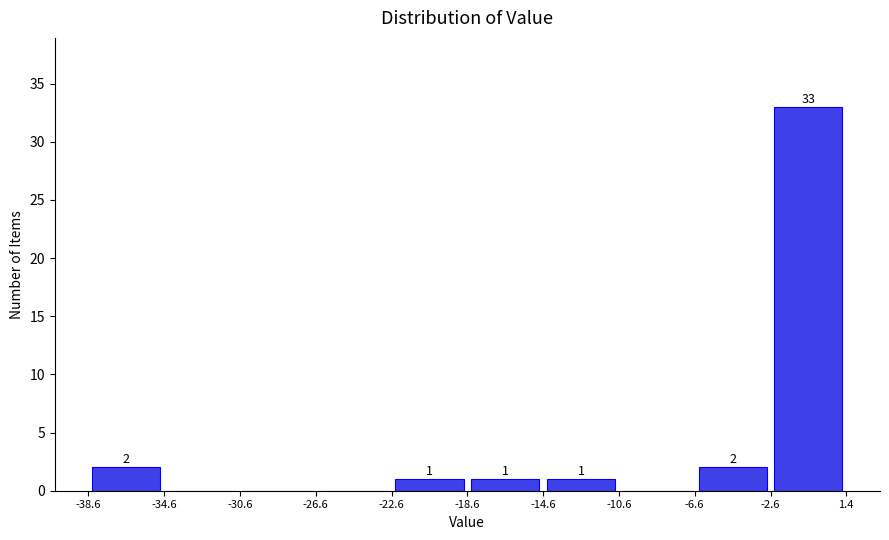

Which range on the x-axis has the tallest bar?

-2.6 to 1.4